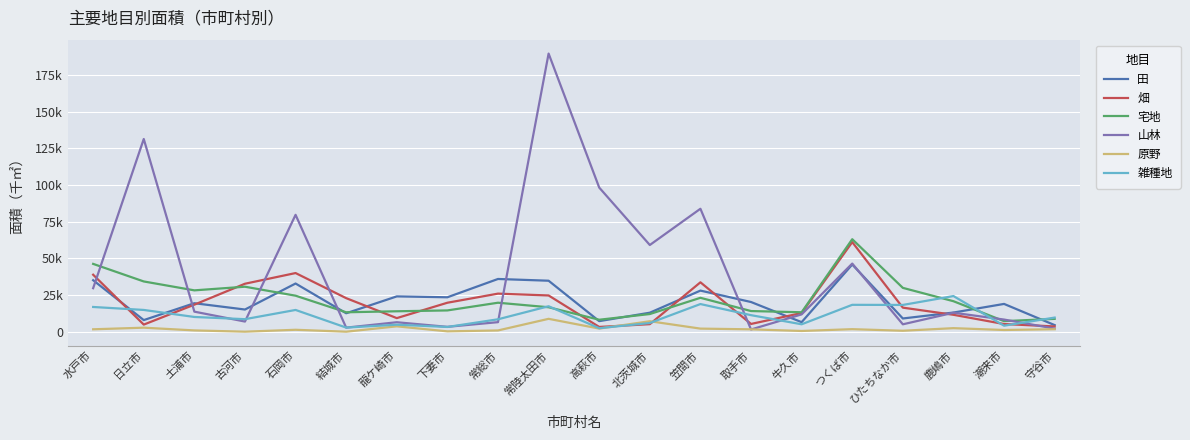

List the labels in order of 田 value, largest first.

つくば市, 常総市, 水戸市, 常陸太田市, 石岡市, 笠間市, 龍ケ崎市, 下妻市, 取手市, 土浦市, 潮来市, 古河市, 鹿嶋市, 北茨城市, 結城市, ひたちなか市, 日立市, 高萩市, 牛久市, 守谷市